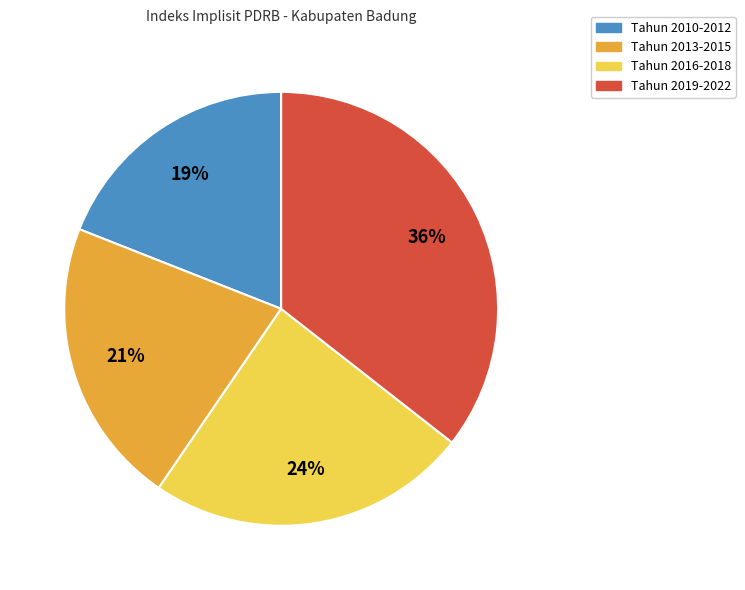

Is there any slice that represents more than half of the pie?

No